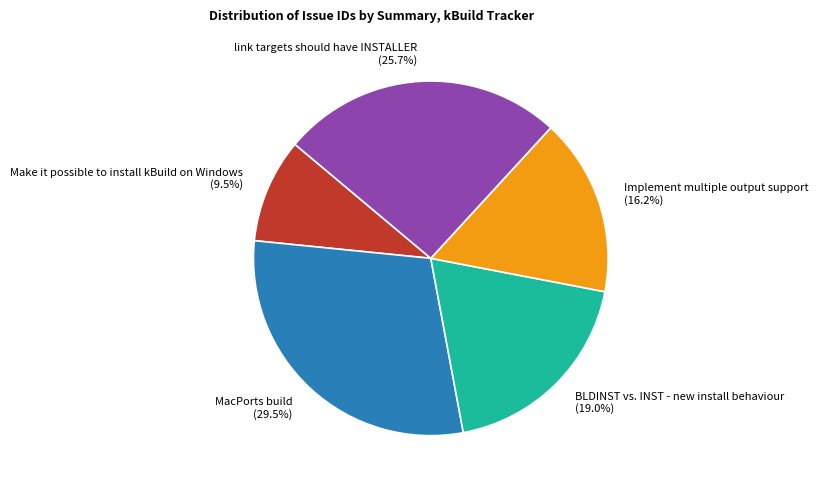

Which has a higher value, Implement multiple output support or BLDINST vs. INST - new install behaviour?

BLDINST vs. INST - new install behaviour